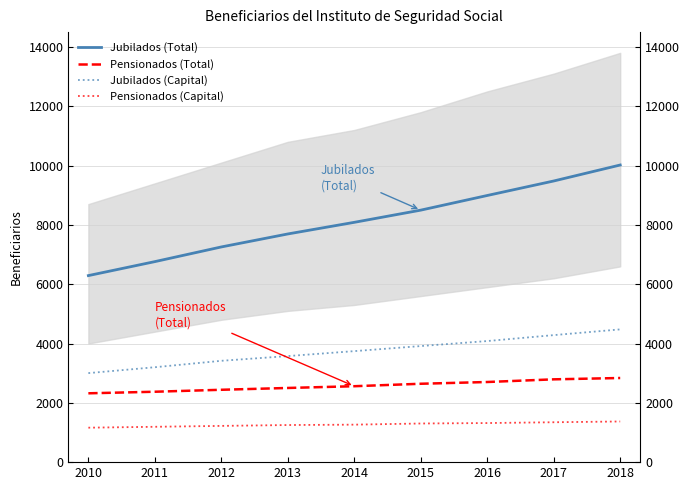

True or false: Jubilados (Capital) has more than 0 points higher than both neighbors.

False